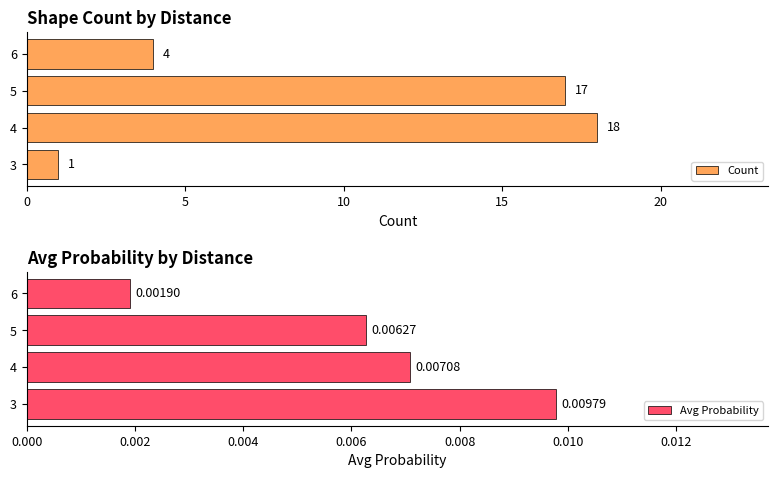

How many distinct data groups are displayed?

2